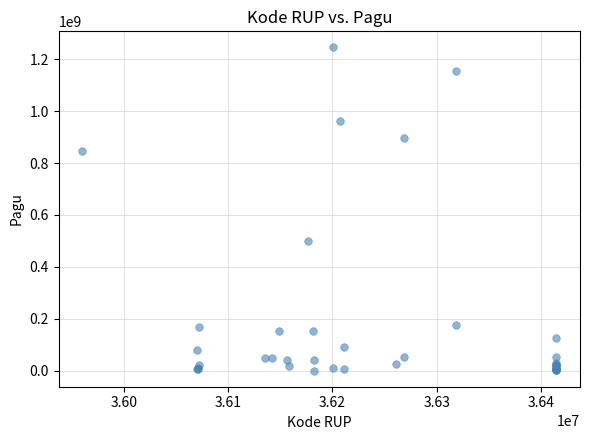

What Y value in the scatter plot is closest to 622840000?

499932000